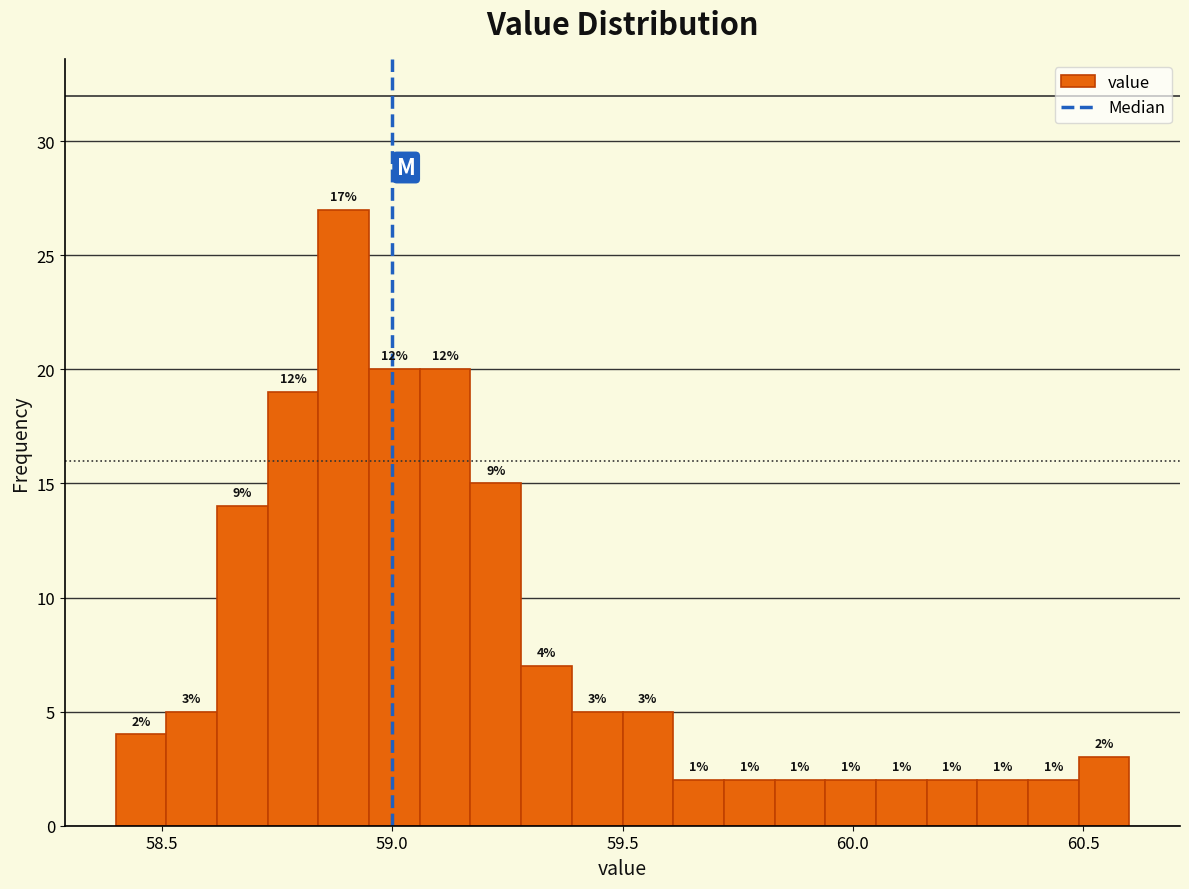

Read against the x-axis, roughly where is the centre of the tallest bar?

58.90